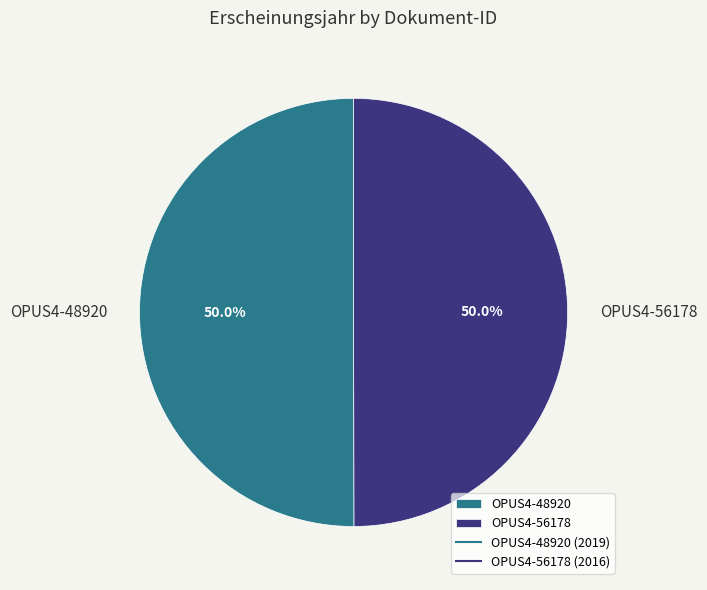

Is it true that OPUS4-56178 is 50% of the pie?

True